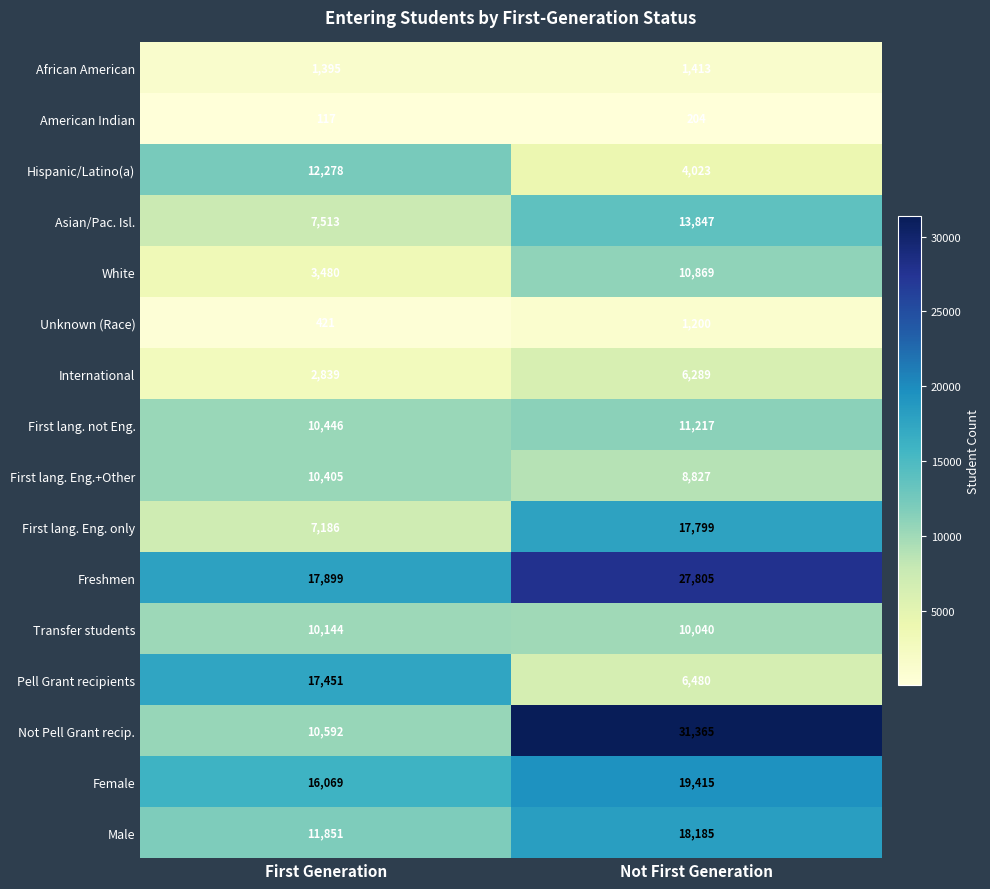

Which series has the largest total across all categories?

Freshmen